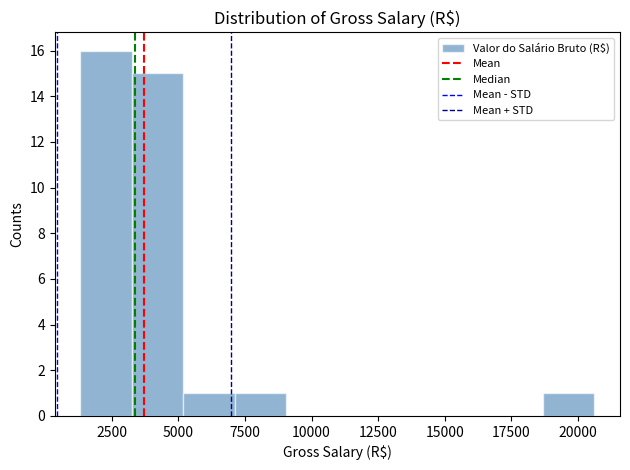

Around what value on the x-axis is the tallest bar? Give the approximate position of its centre, as read against the axis.

2500